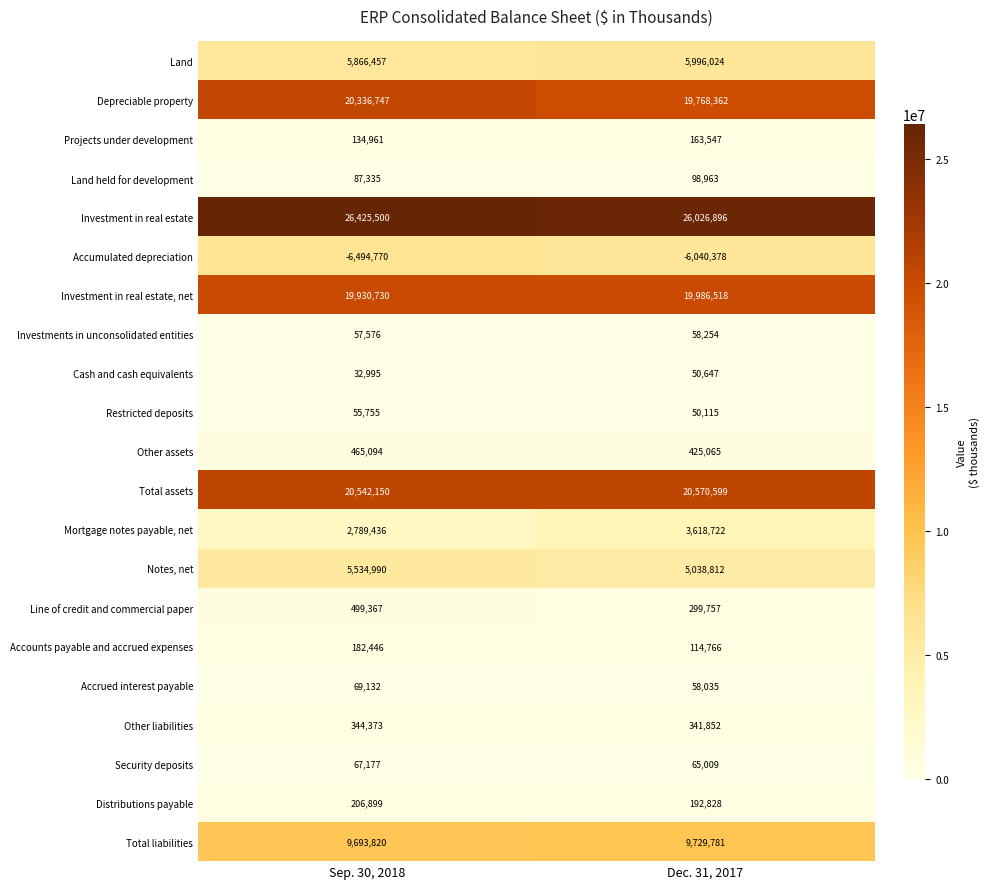

What is the spread (max minus min) of values at Sep. 30, 2018?

32920270